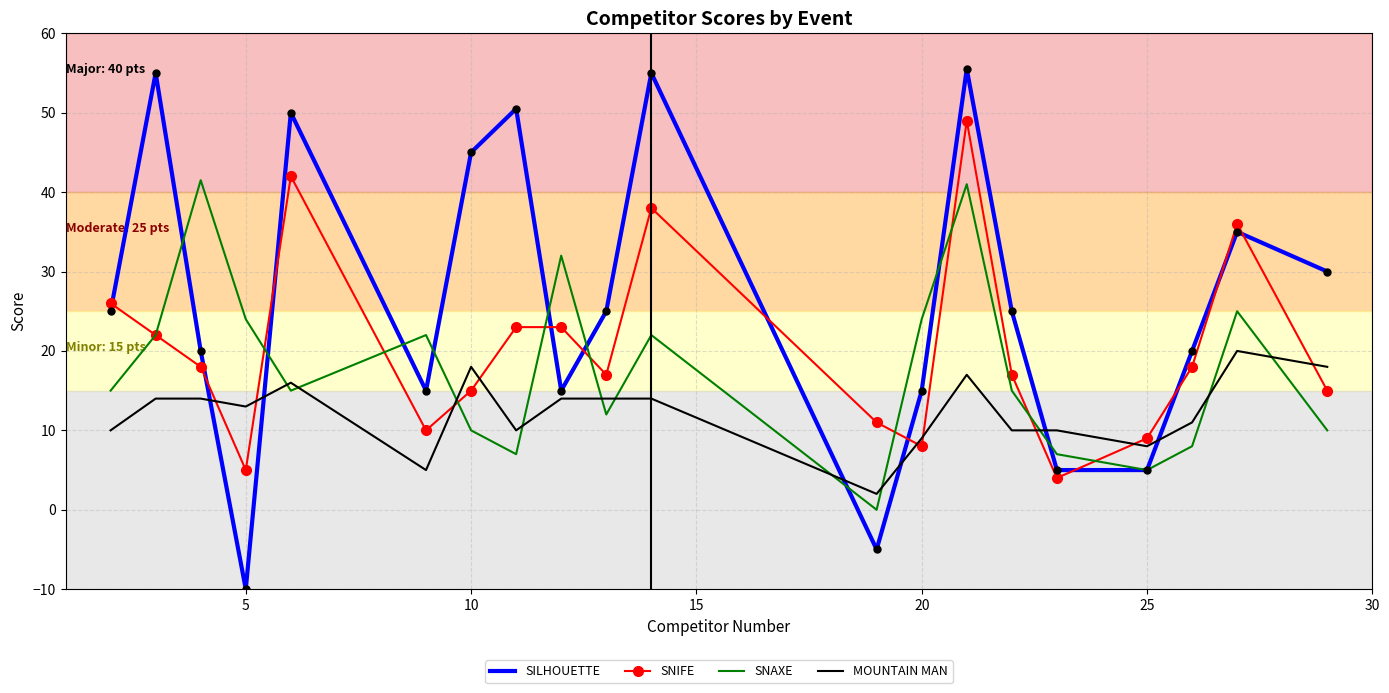

Which series has the largest range (max minus min)?

SILHOUETTE